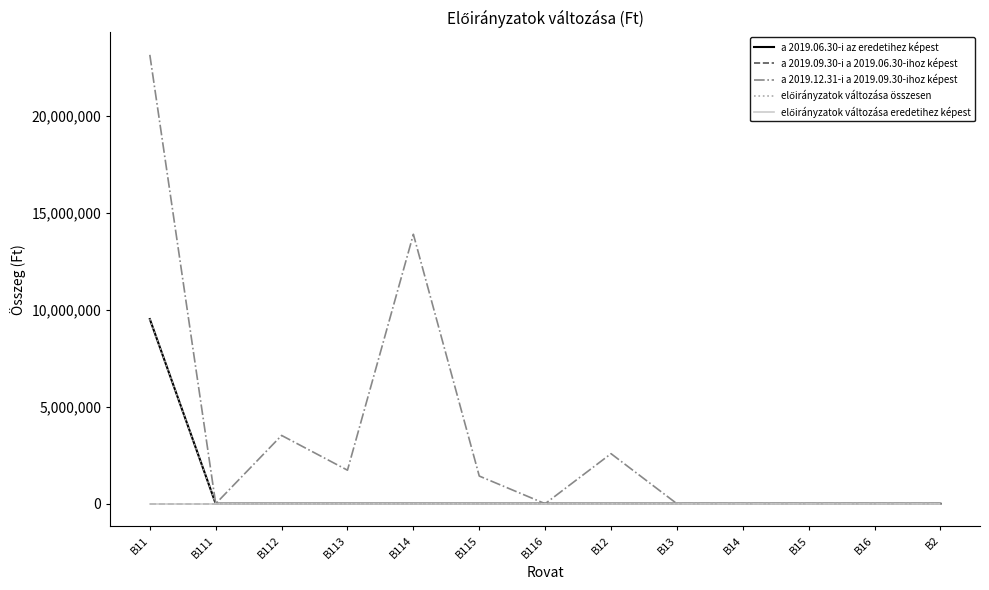

Does the chart have visible grid lines?

No